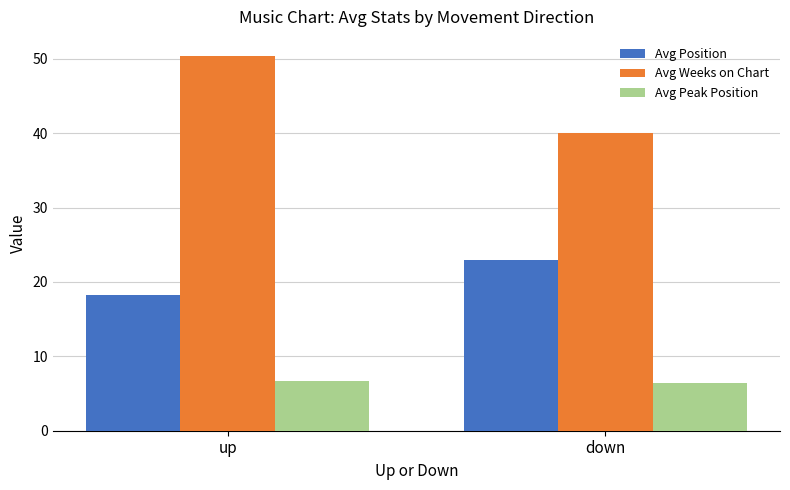

Rank the series by their average value, from highest to lowest.

Avg Weeks on Chart, Avg Position, Avg Peak Position